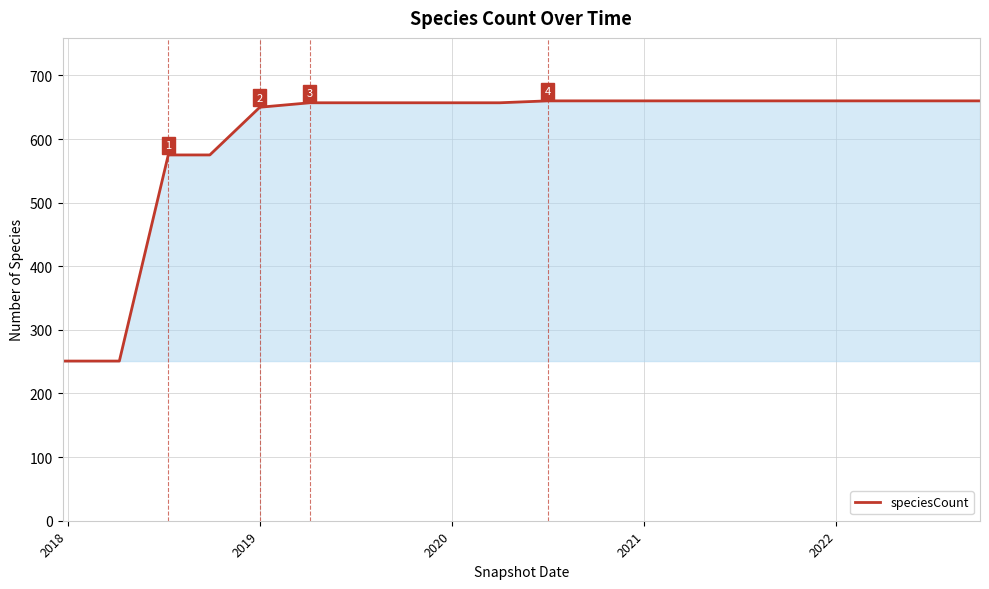

What is the difference between the maximum and minimum values?

409